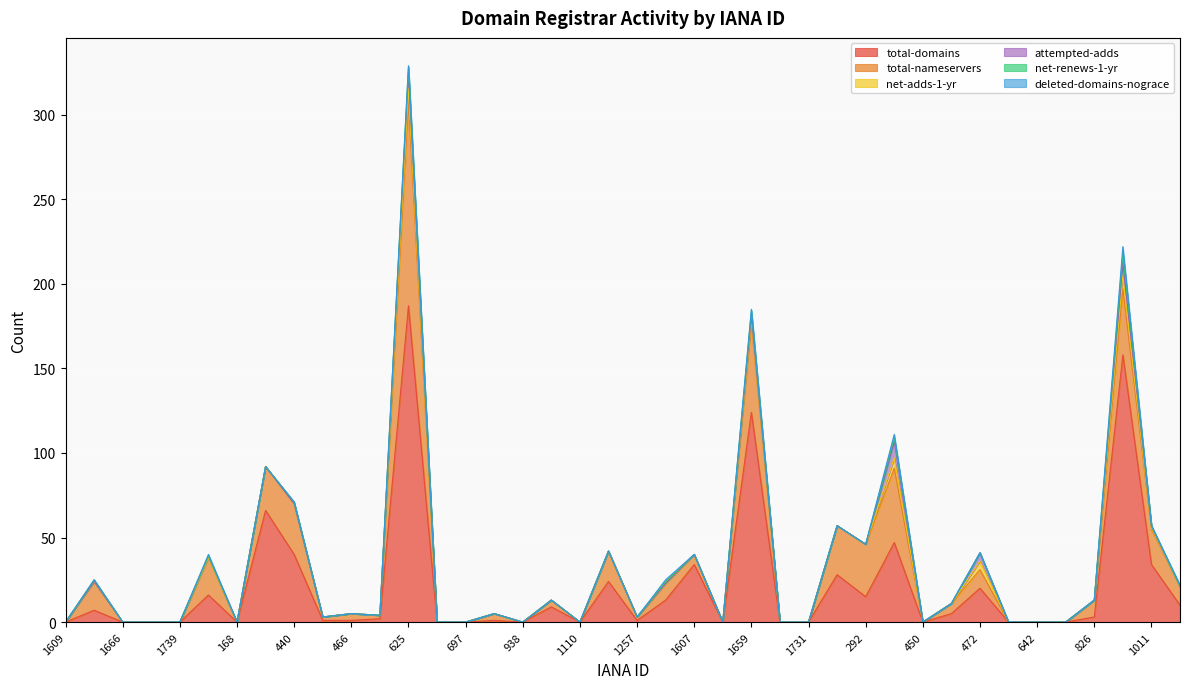

Is it true that total-domains equals 237 at 895?

False